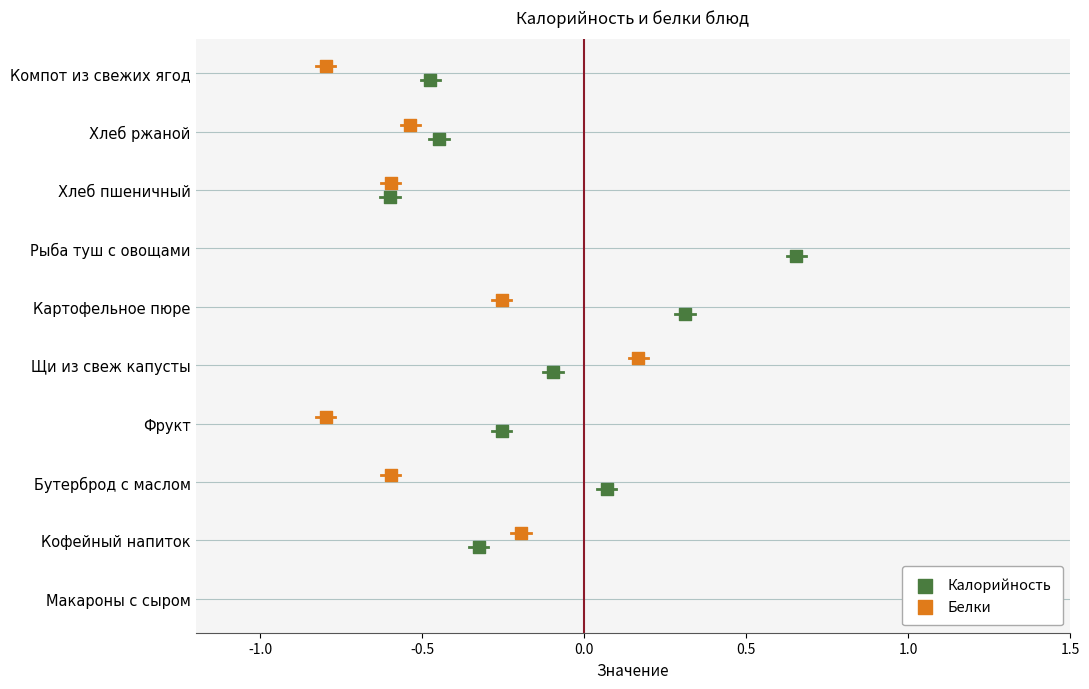

Which series reaches the minimum Y coordinate?

Калорийность